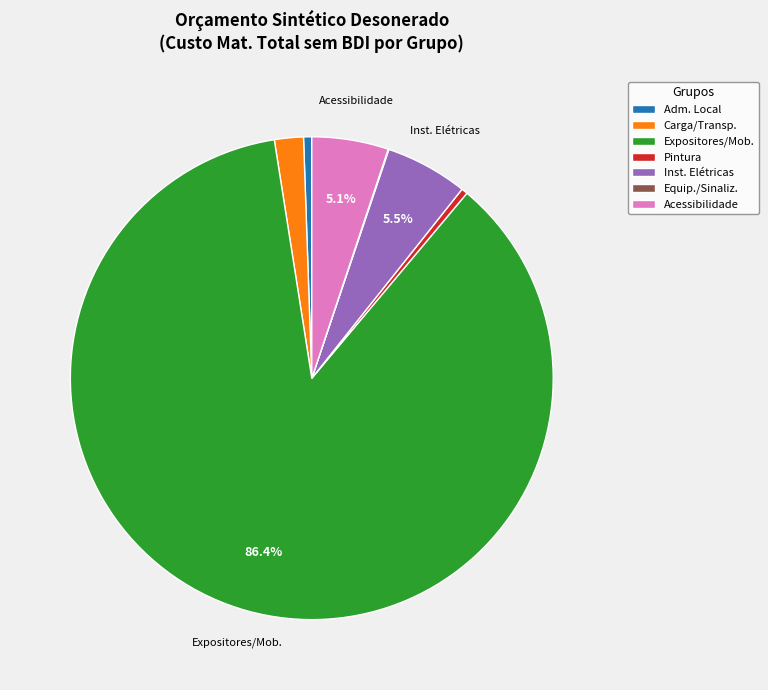

What is the majority slice?

Expositores/Mob.